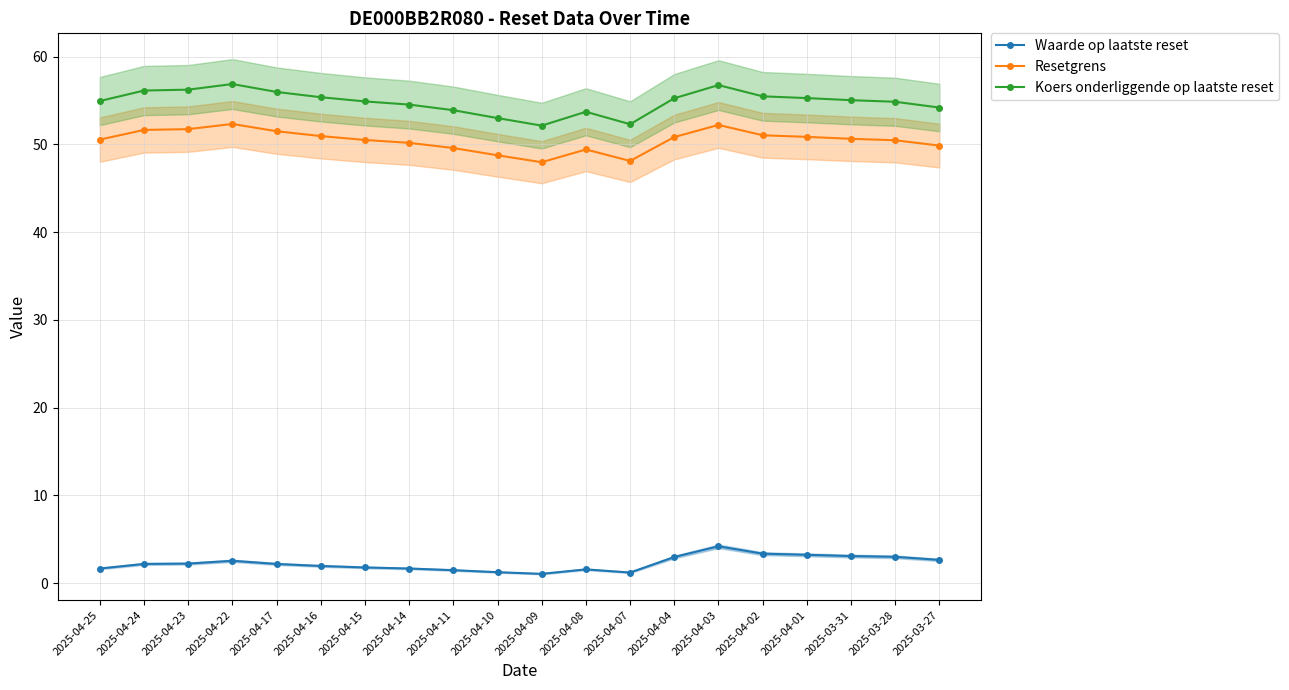

What is the label of the 6th point from the left?

2025-04-16